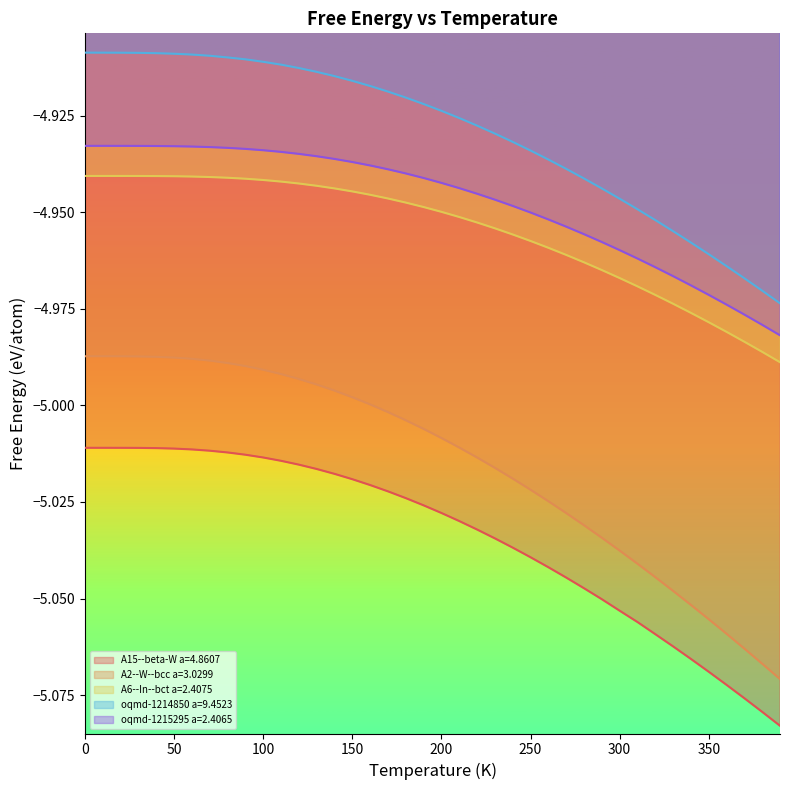

True or false: A2--W--bcc a=3.0299 has a value of -5.0 at 50.0.

True